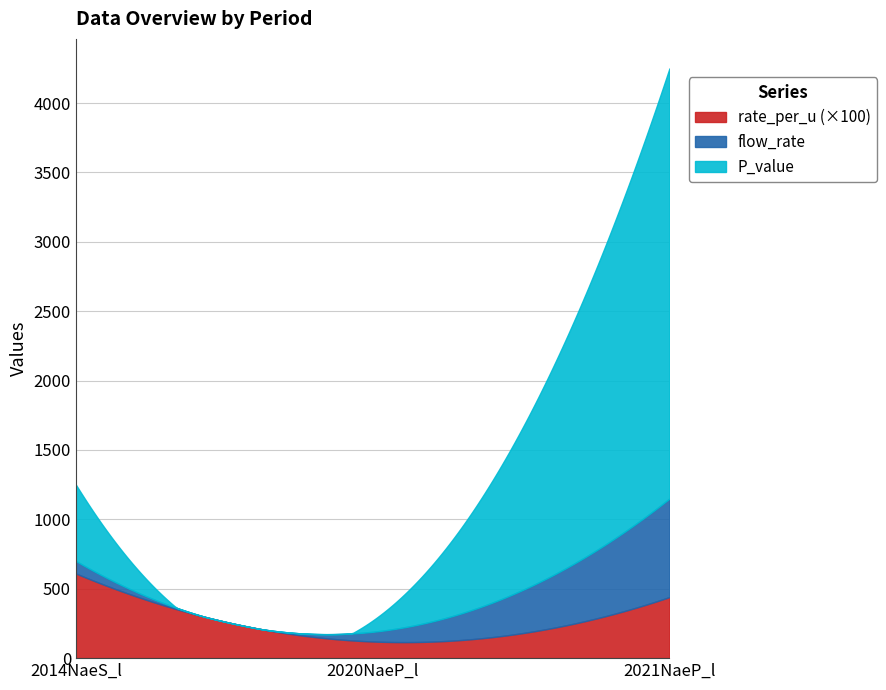

Between 12 and 12, which is larger?

12